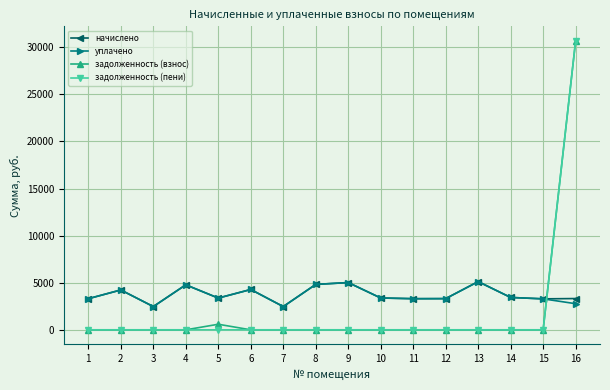

What is the spread (max minus min) of values at 4?

4777.6